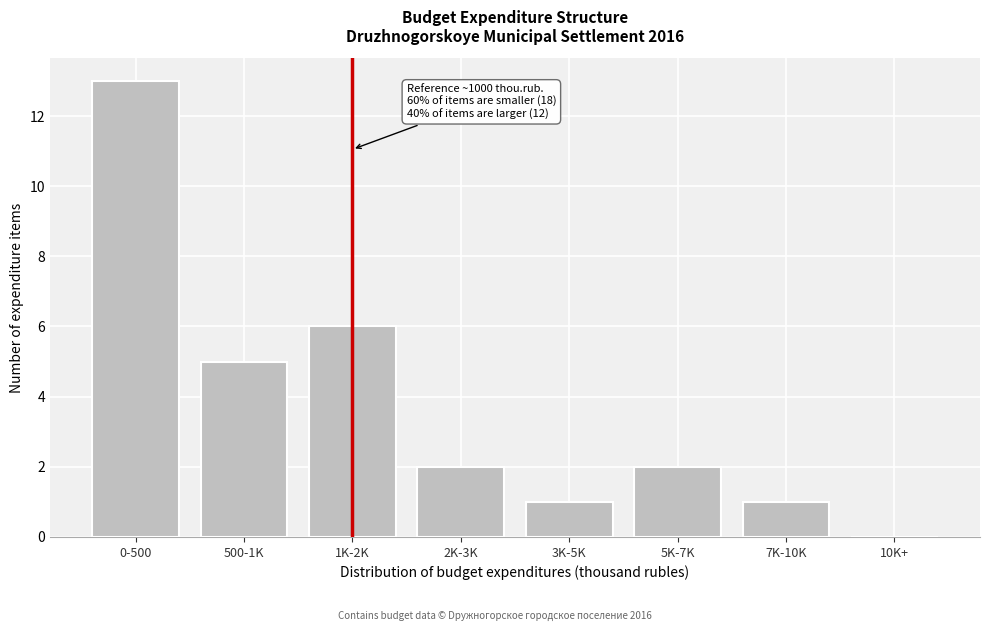

Reading left to right, list all the values displayed in this chart.

0-500=13	500-1K=5	1K-2K=6	2K-3K=2	3K-5K=1	5K-7K=2	7K-10K=1	10K+=0